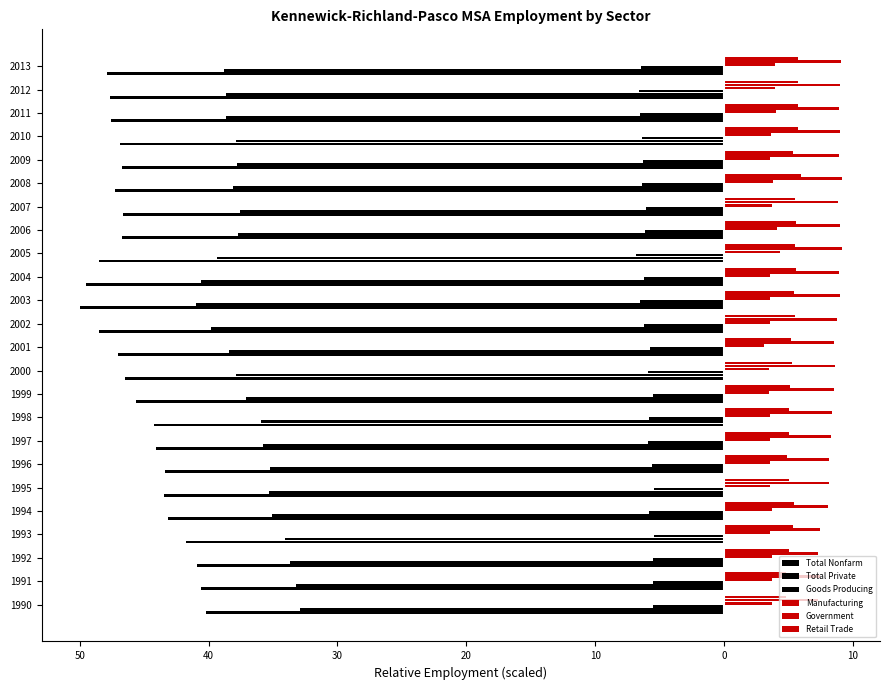

Which series has the widest spread of values?

Total Nonfarm